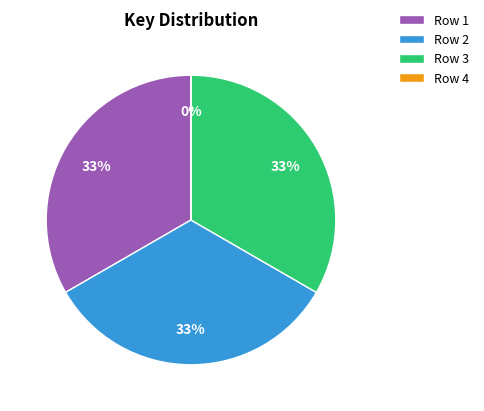

Is the sum of Row 2 and Row 1 greater than half?

Yes